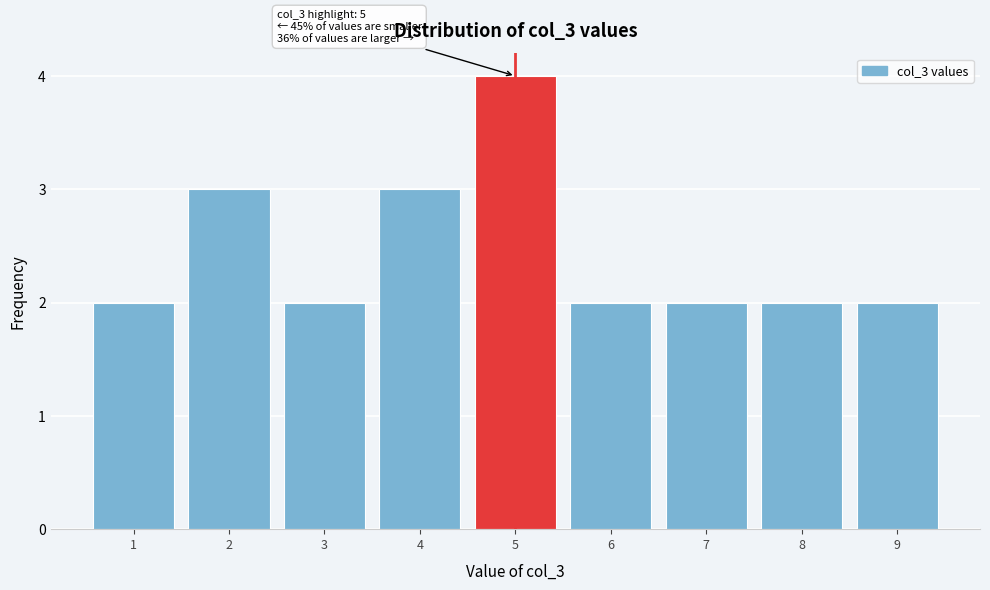

Over which range of the x-axis is the bar tallest?

4.5 to 5.5